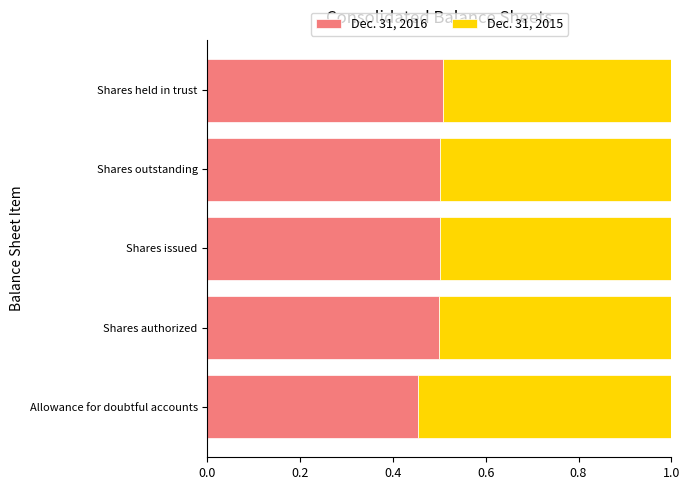

What is the total value across all series at Shares held in trust?

1.0